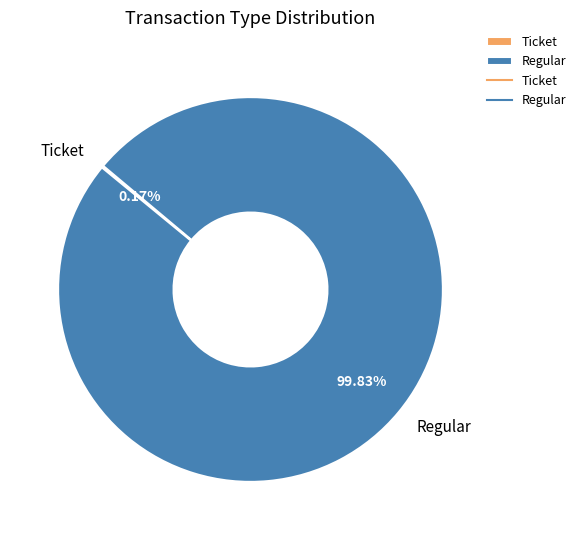

Is there any slice that represents more than half of the pie?

Yes